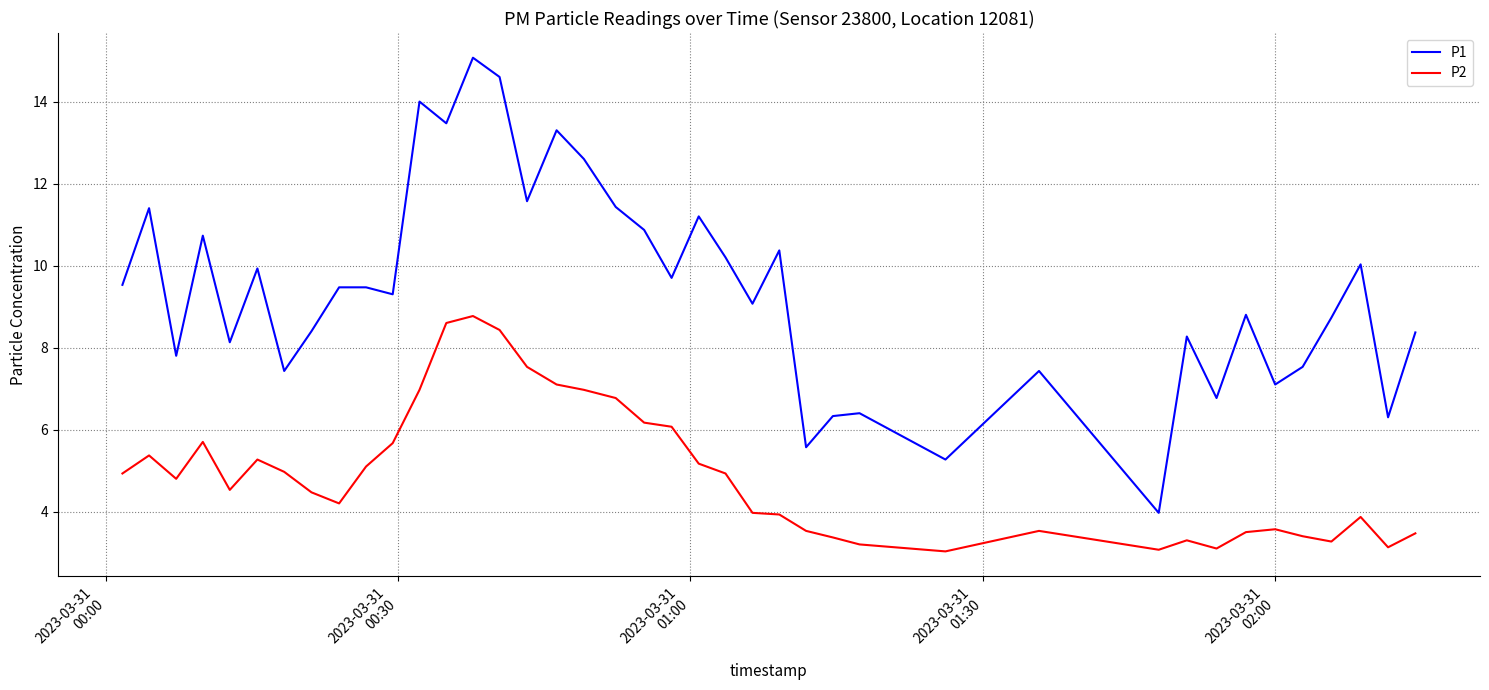

True or false: P1 and P2 intersect in this chart.

False